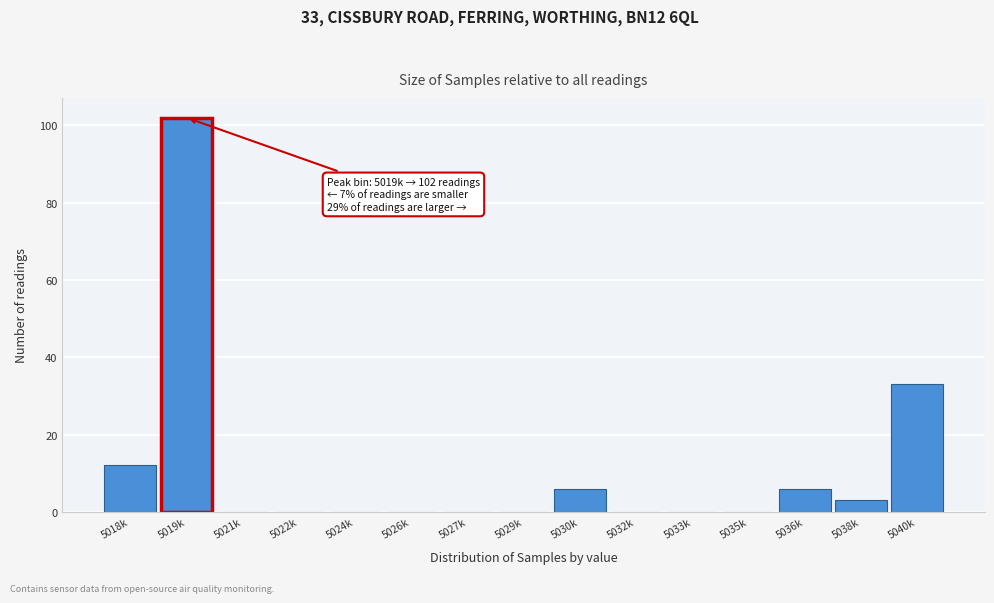

Reading left to right, what are all the values shown in this chart?

5018k=12	5019k=102	5021k=0	5022k=0	5024k=0	5026k=0	5027k=0	5029k=0	5030k=6	5032k=0	5033k=0	5035k=0	5036k=6	5038k=3	5040k=33